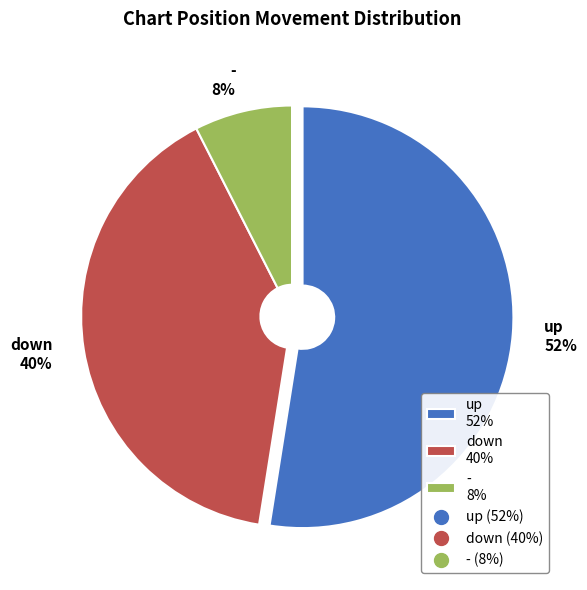

Is it true that up is 47% of the pie?

False